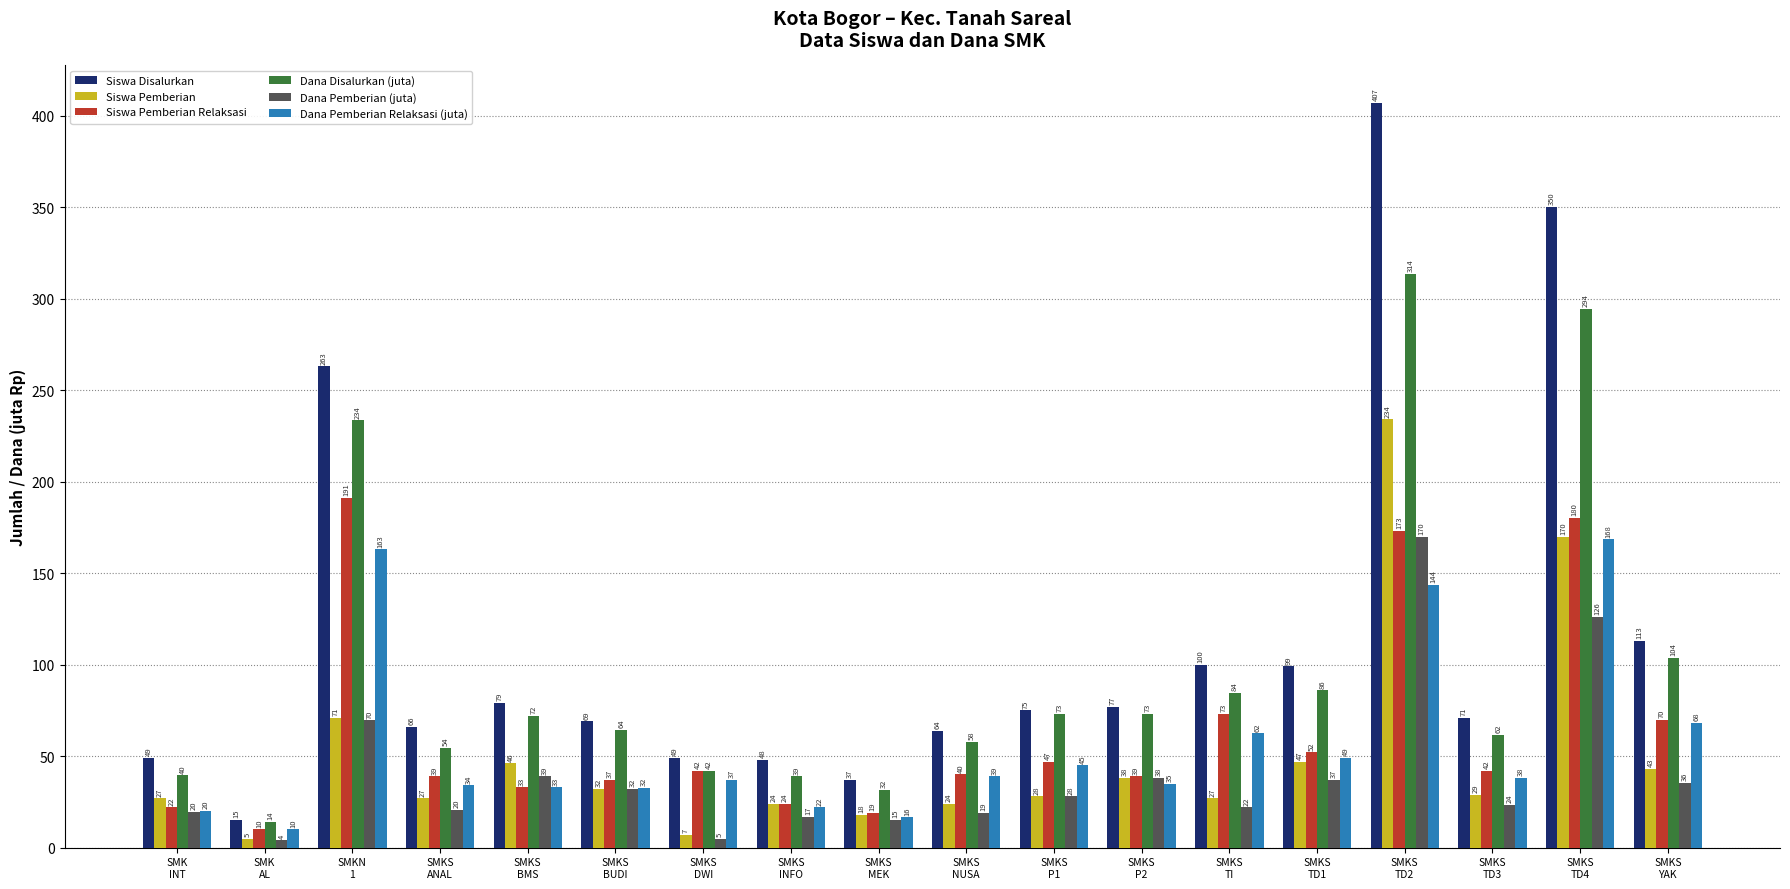

Which series changed the most between SMKS
TD1 and SMKS
TD3?

Siswa Disalurkan